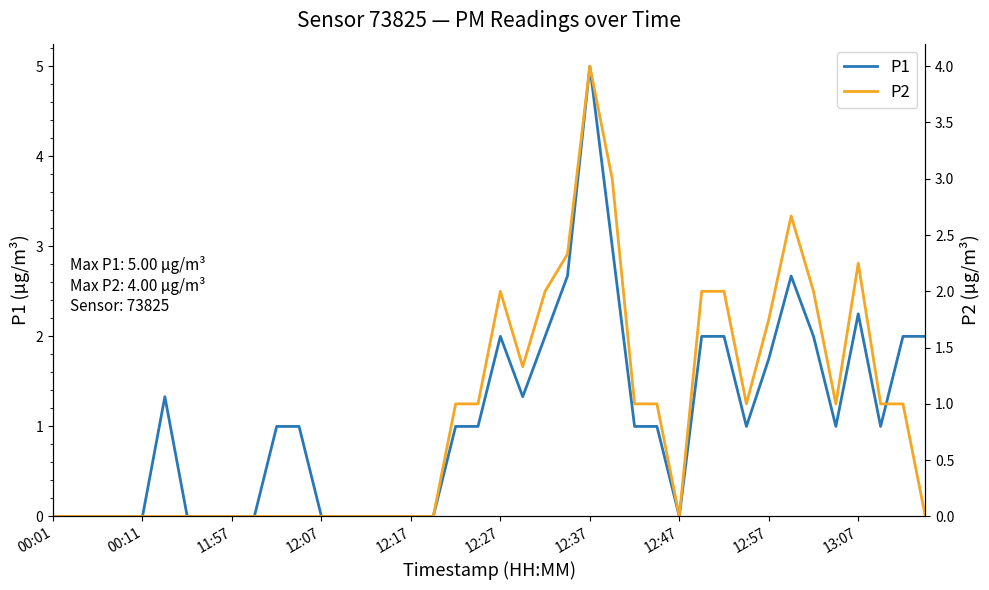

How many lines are shown in the chart?

2